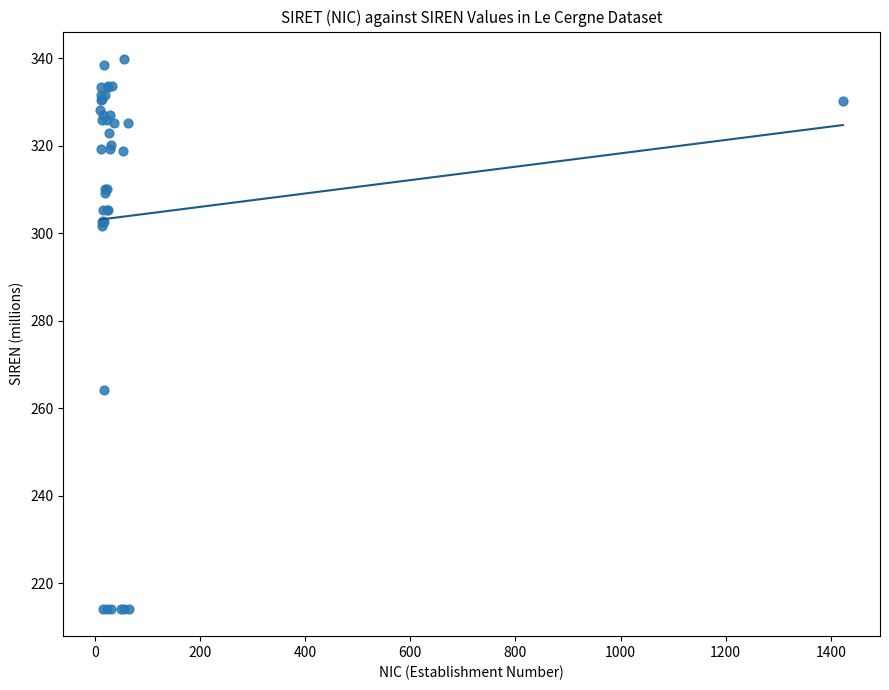

What Y value in the scatter plot is closest to 277?

264.2